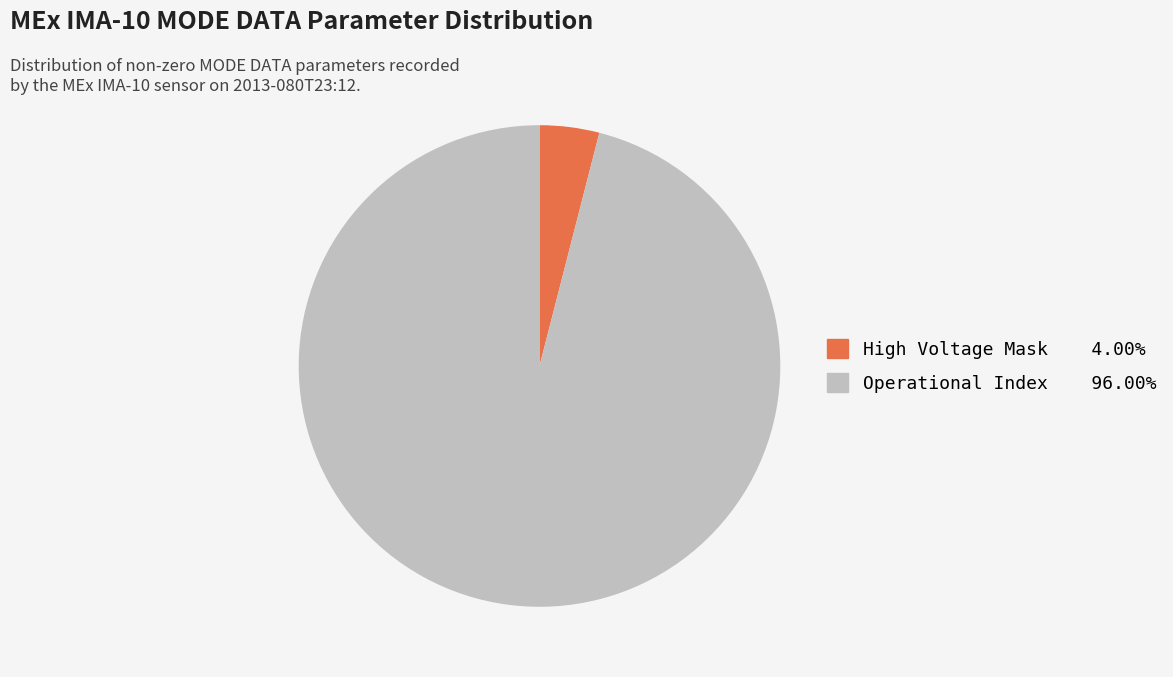

Is there a majority slice in this chart?

Yes